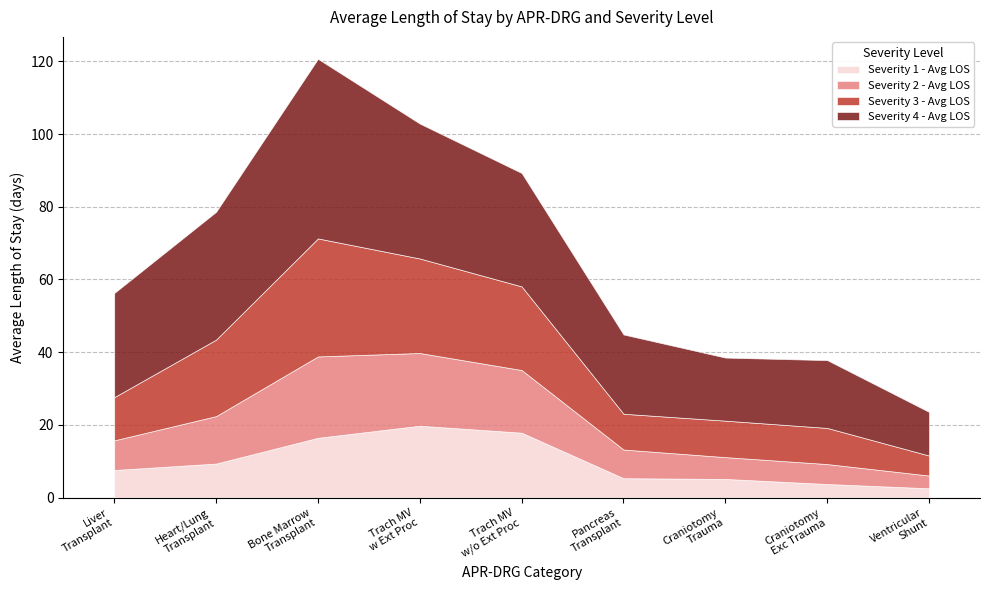

At Liver
Transplant, list the series in order from largest to smallest.

Severity 4 - Avg LOS, Severity 3 - Avg LOS, Severity 2 - Avg LOS, Severity 1 - Avg LOS